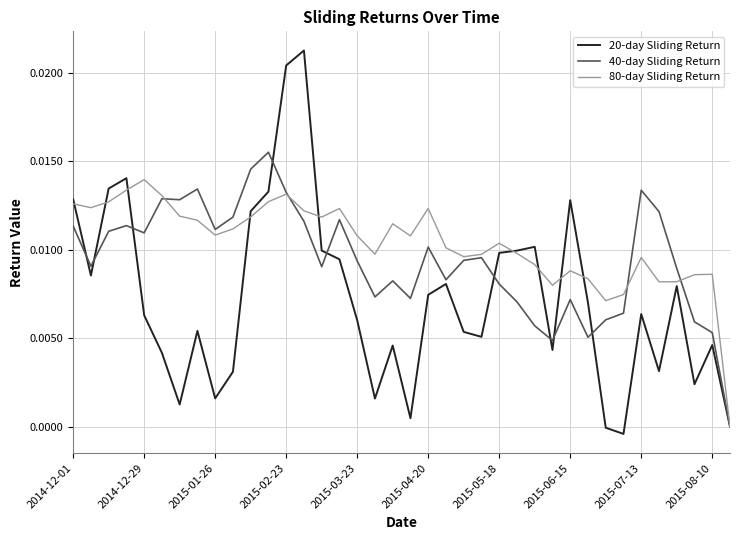

Which series has the widest spread of values?

20-day Sliding Return